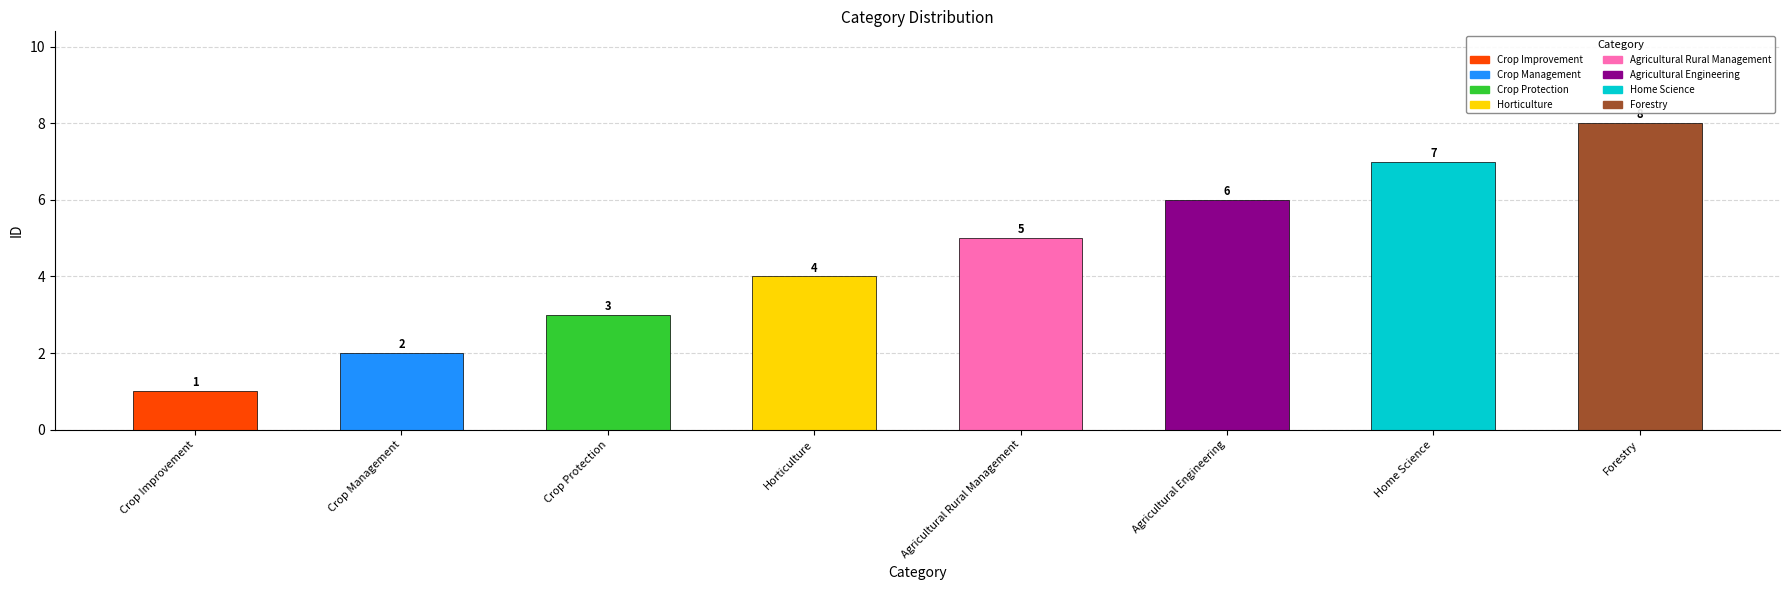

What is the difference between the values at Crop Improvement and Horticulture?

3